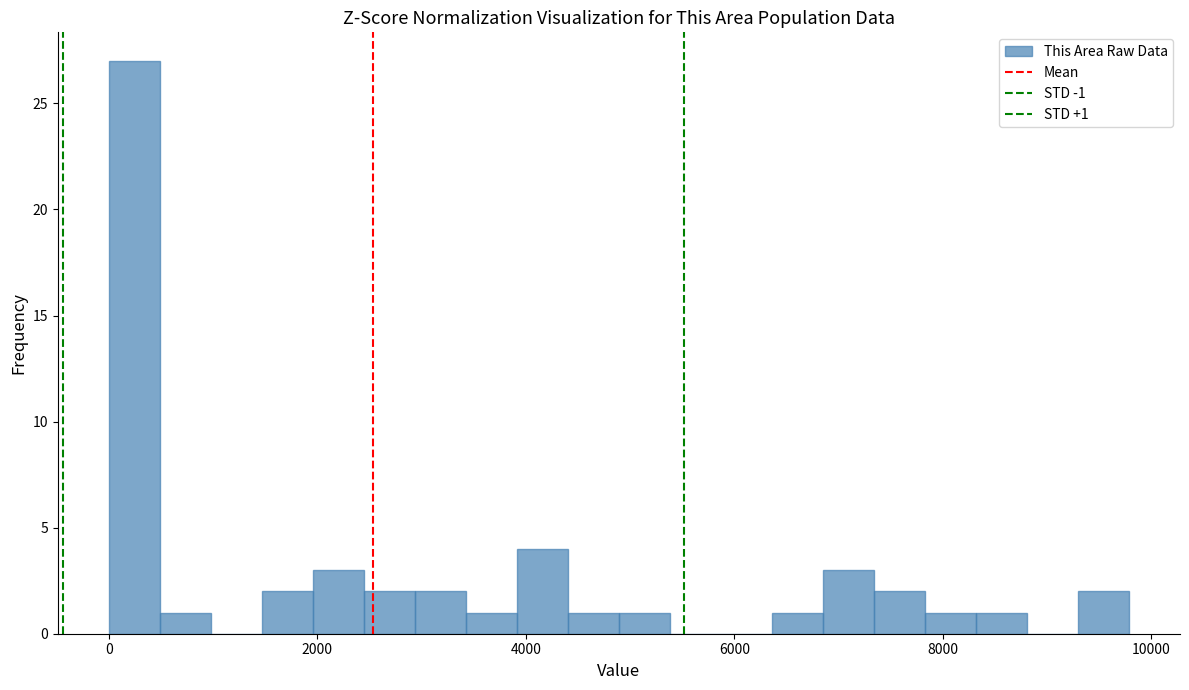

Read against the x-axis, roughly where is the centre of the tallest bar?

200